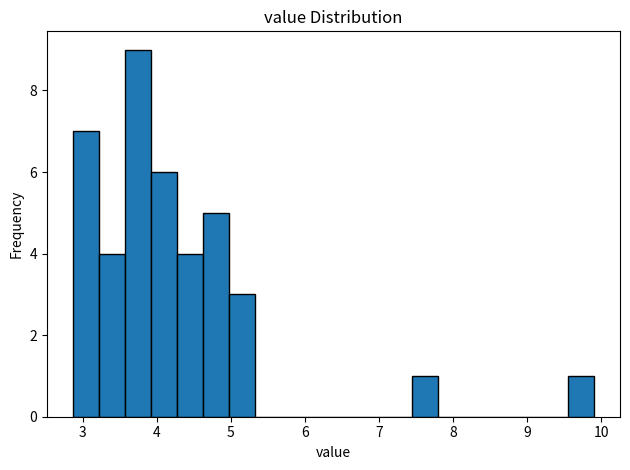

Around what value on the x-axis is the tallest bar? Give the approximate position of its centre, as read against the axis.

3.7